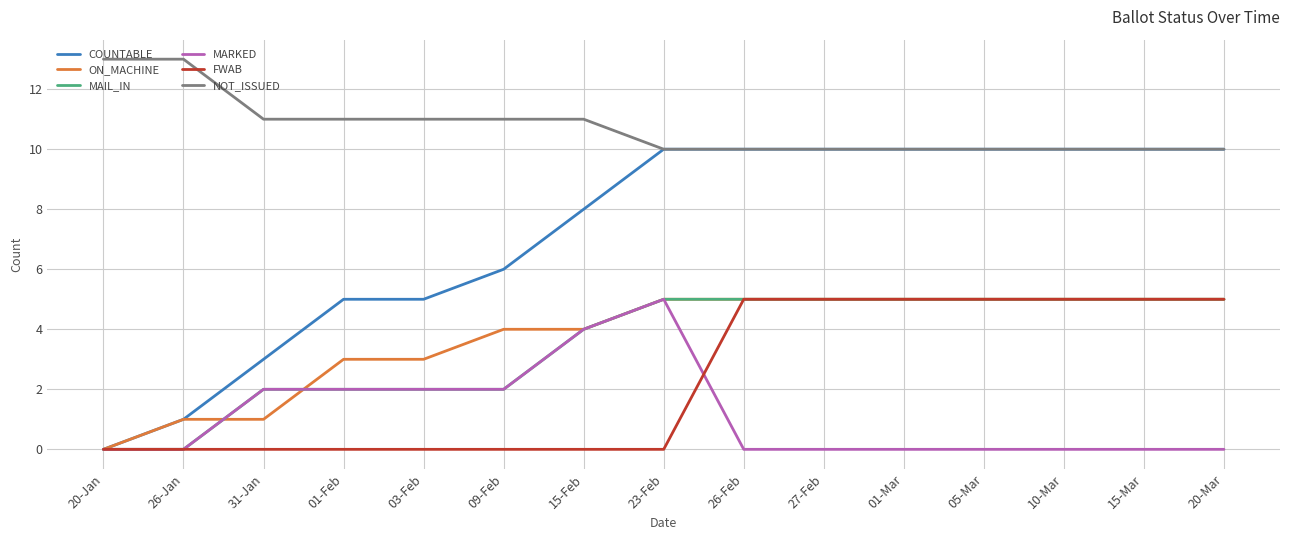

What is the spread (max minus min) of values at 05-Mar?

10